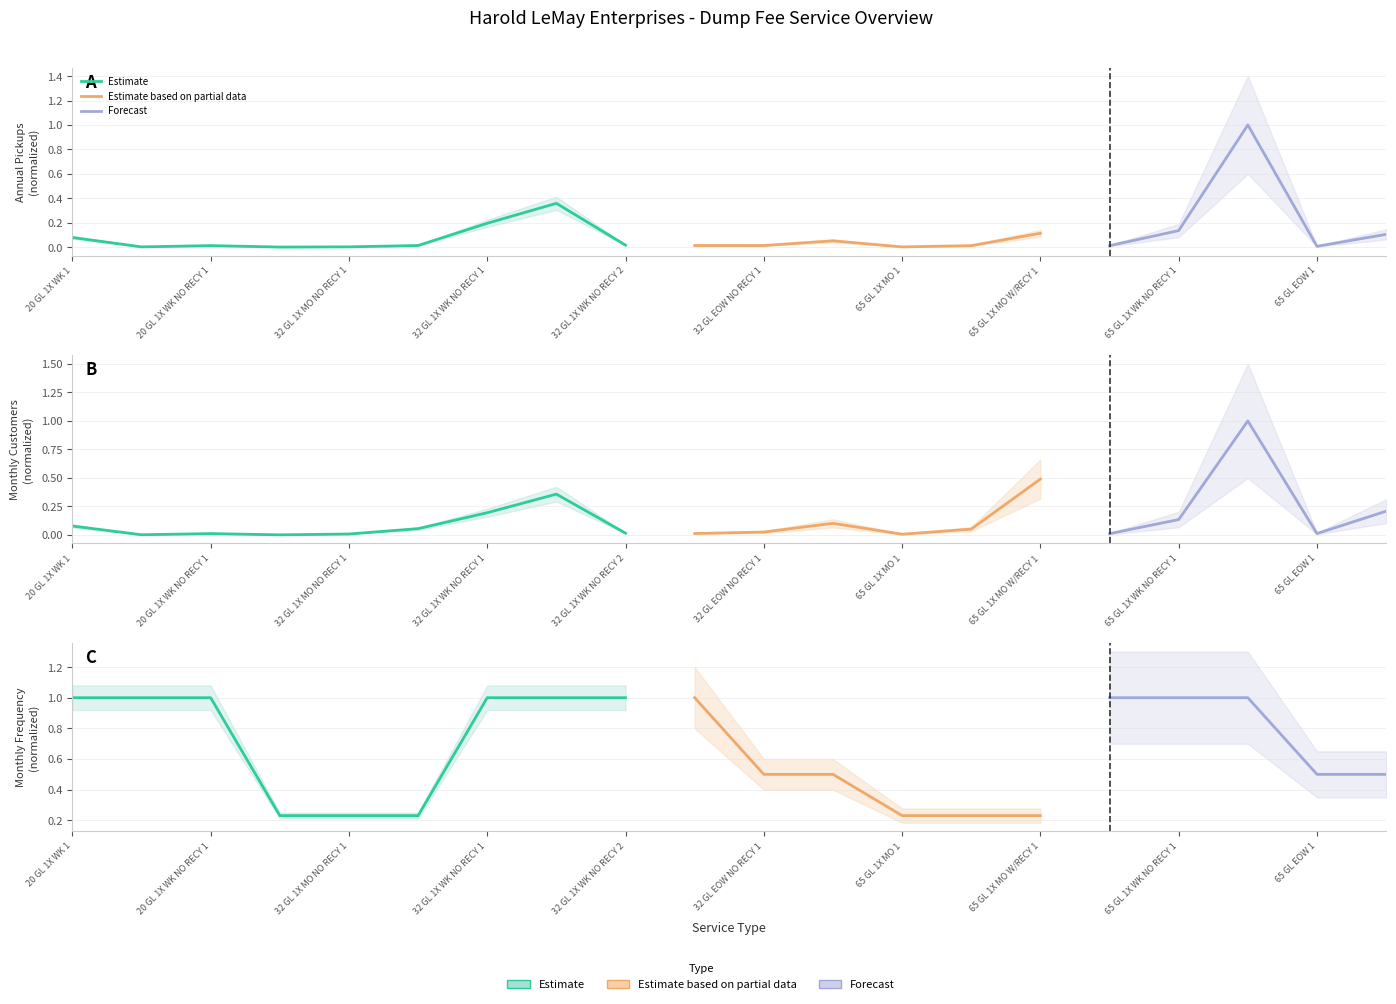

Is this an area chart (filled region under the line)?

No